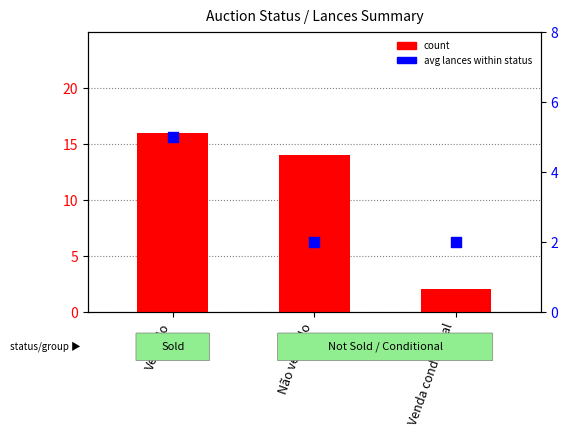

Which series has the widest spread of Y values?

count